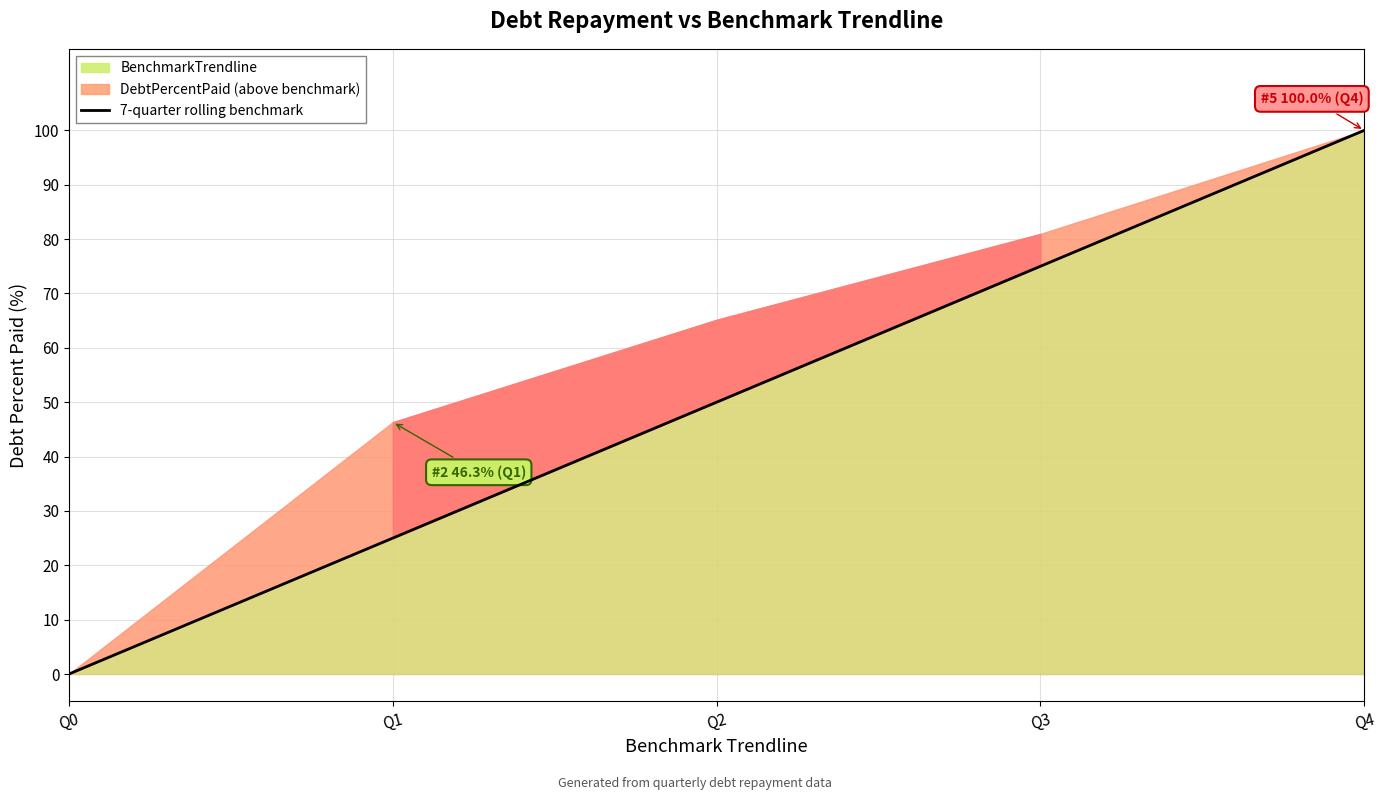

List the labels in order of value, smallest first.

Q0, Q1, Q2, Q3, Q4